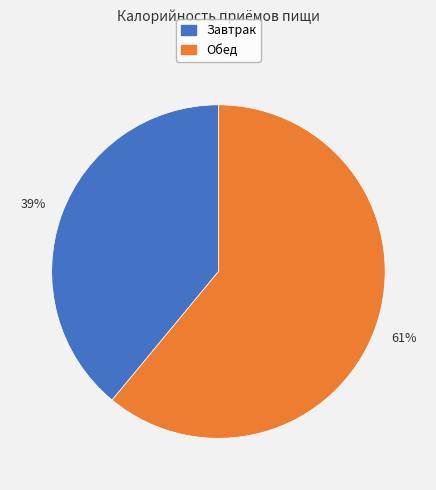

Which category has the smallest portion of the pie?

Завтрак